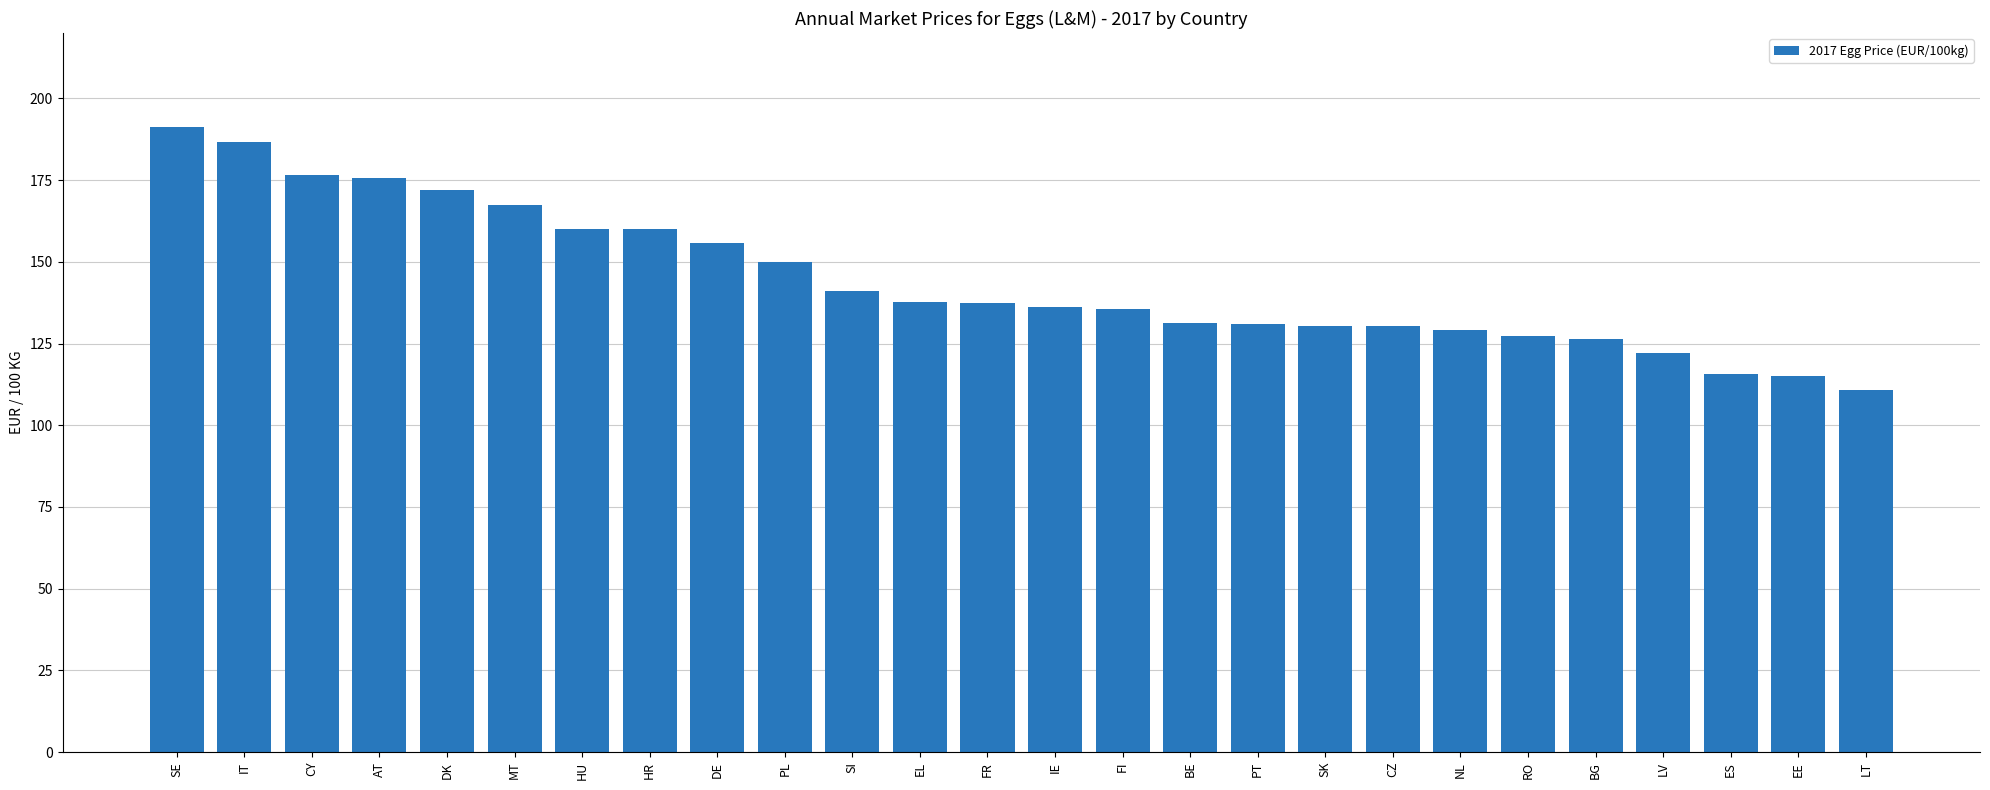

What is the difference between the maximum and minimum values?

80.4